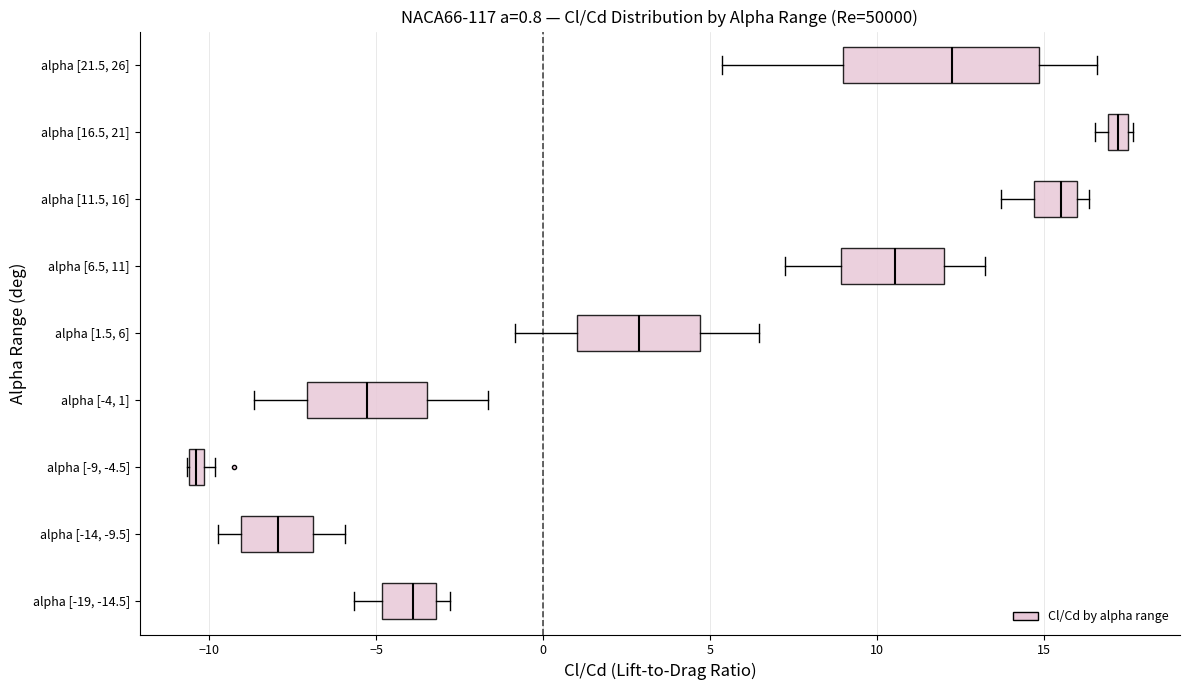

Which box's median line is the furthest to the right?

alpha [16.5, 21]